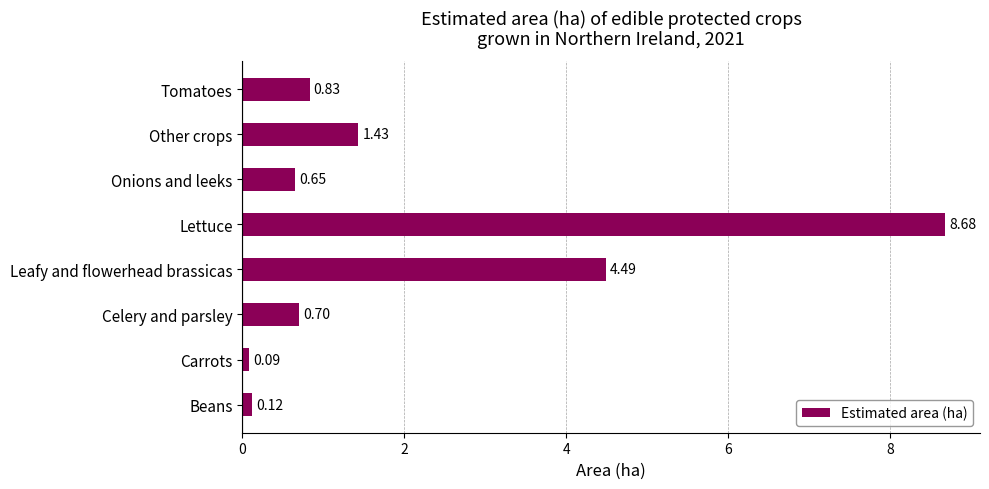

Which label corresponds to the largest value in the chart?

Lettuce